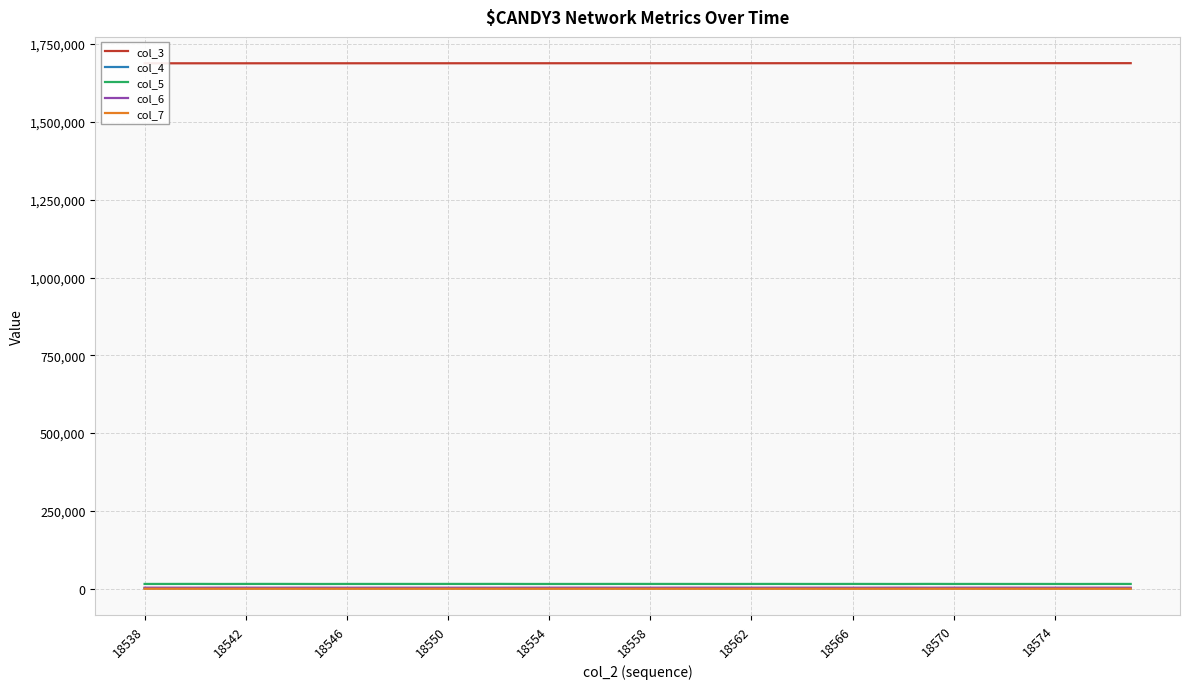

What is the value of the col_3 point at the 16th from the left?

1688336